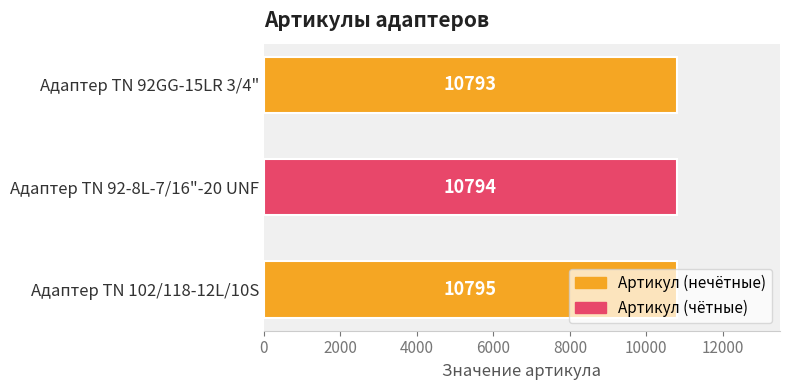

At which label is the value closest to 10794?

Адаптер TN 92-8L-7/16"-20 UNF